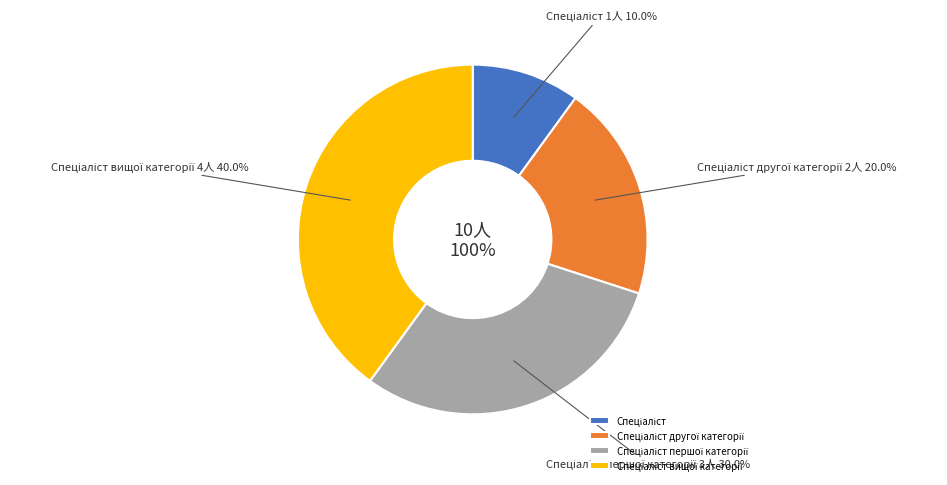

Is Спеціаліст вищої категорії the majority of the pie?

No